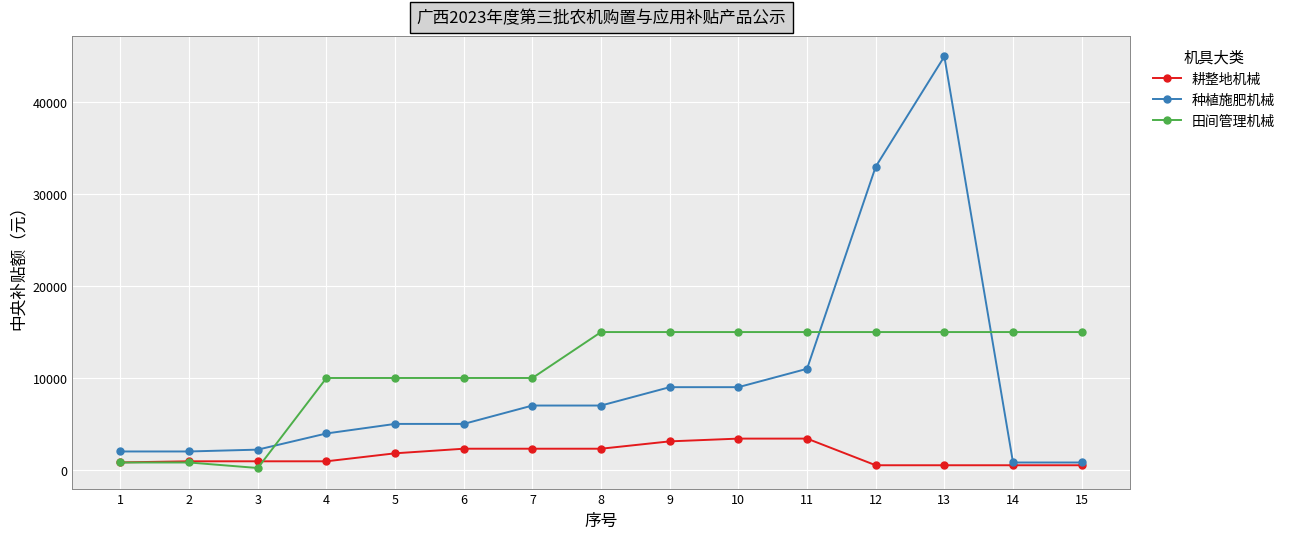

What is the approximate value of 种植施肥机械 at 14, to the nearest 100?

800